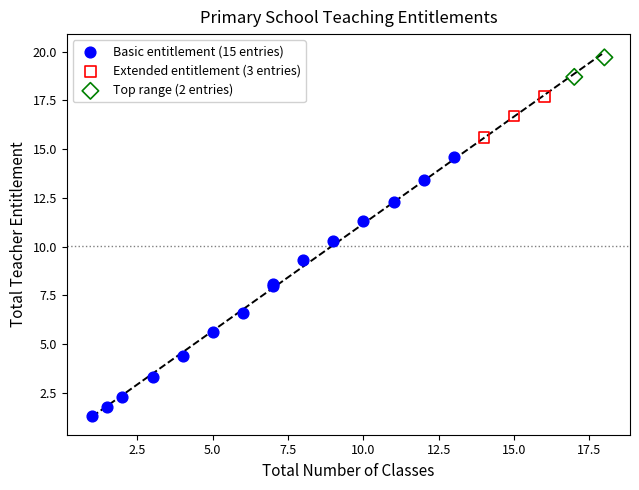

Which series contains the highest Y value?

Top range (2 entries)